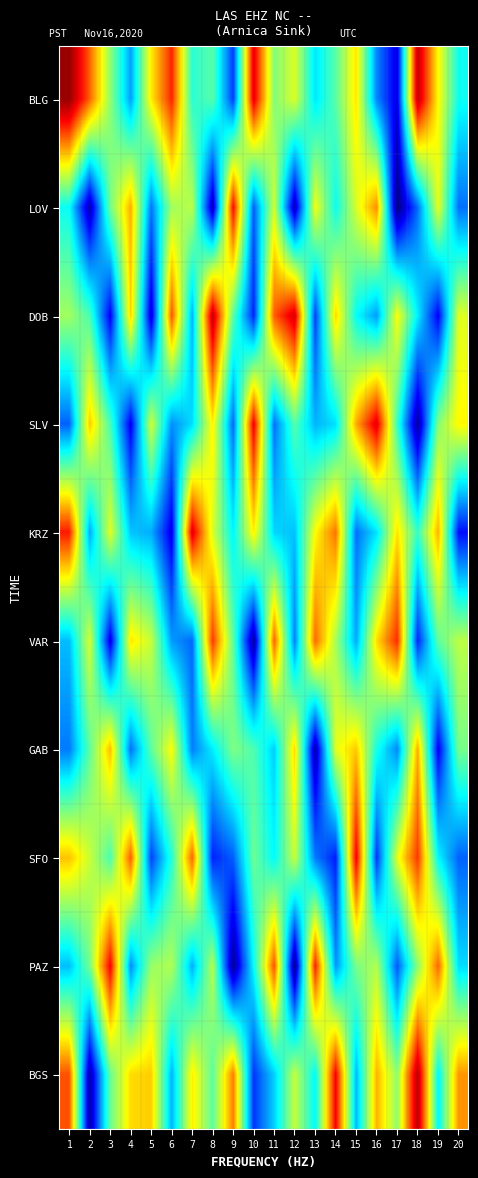

At which category is the sum across all series the highest?

1